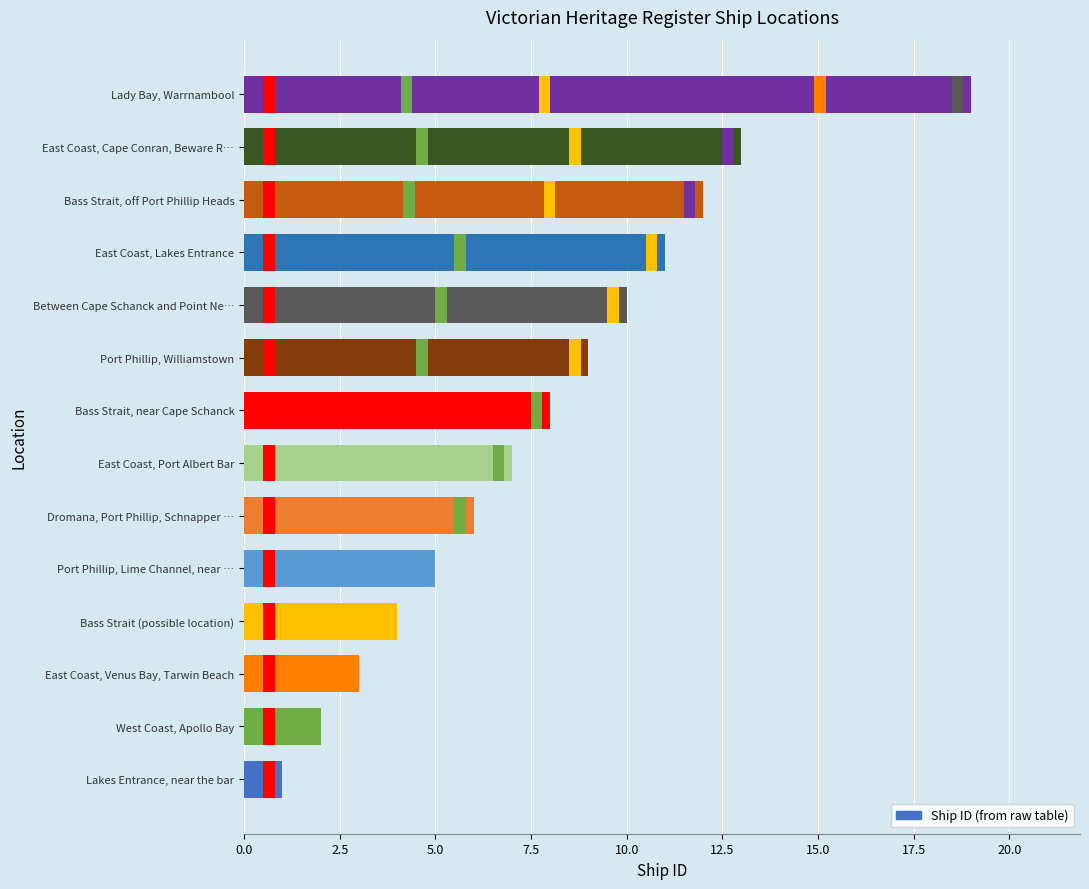

Approximately how many times larger is the value at Dromana, Port Phillip, Schnapper … compared to East Coast, Venus Bay, Tarwin Beach?

2.0